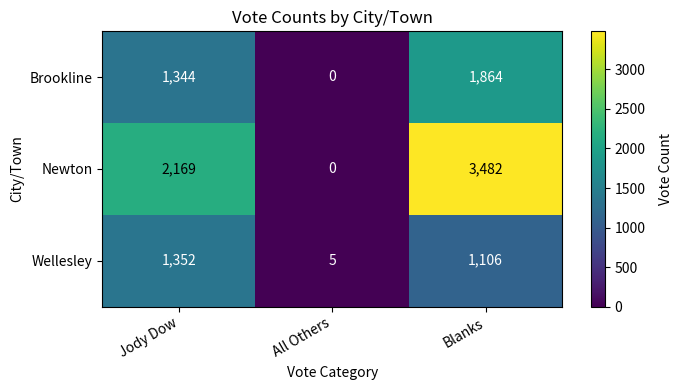

What is the spread (max minus min) of values at Blanks?

2376